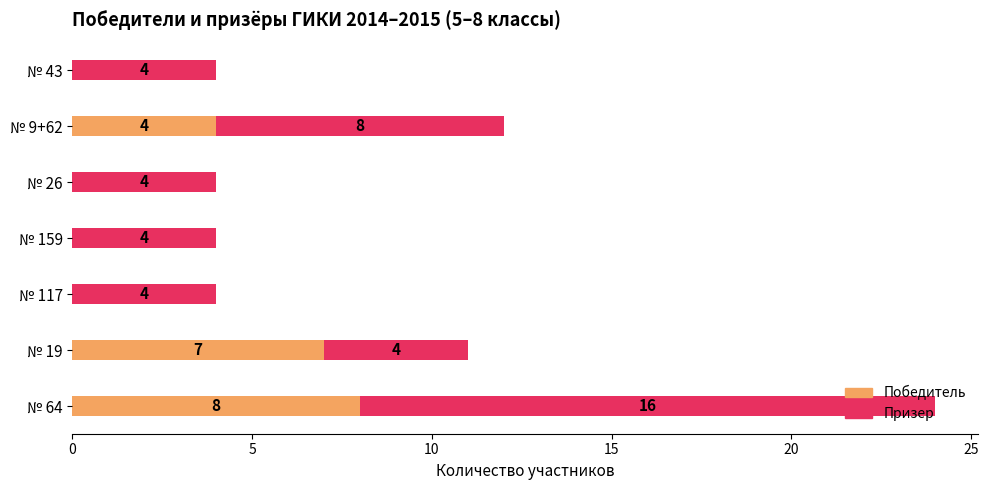

True or false: Победитель has a value of 1 at № 9+62.

False